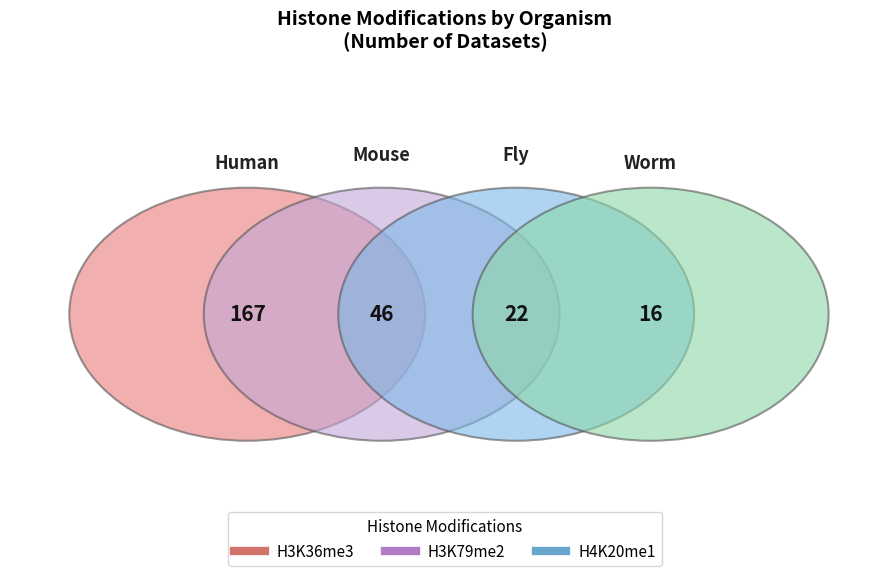

Is the sum of Mouse and Worm greater than half?

No